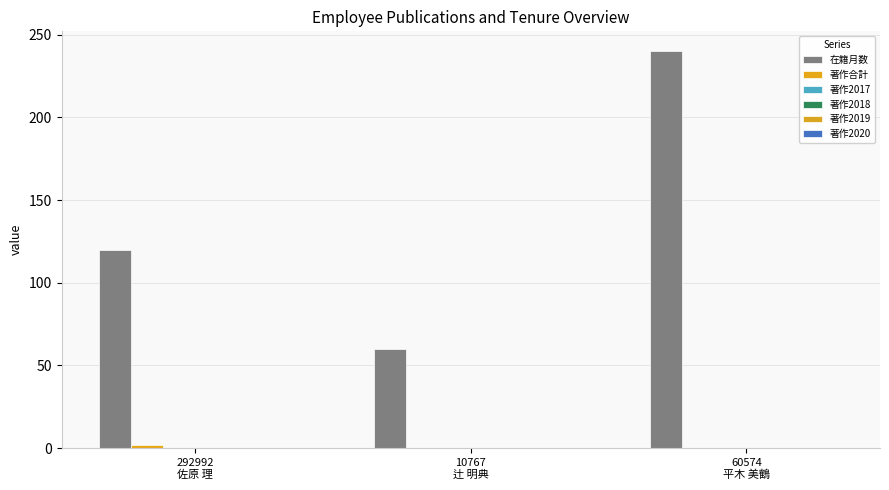

Reading right to left, transcribe all the data shown in this chart.

在籍月数: 240	60	120
著作合計: 0	0	2
著作2017: 0	0	0
著作2018: 0	0	0
著作2019: 0	0	0
著作2020: 0	0	0